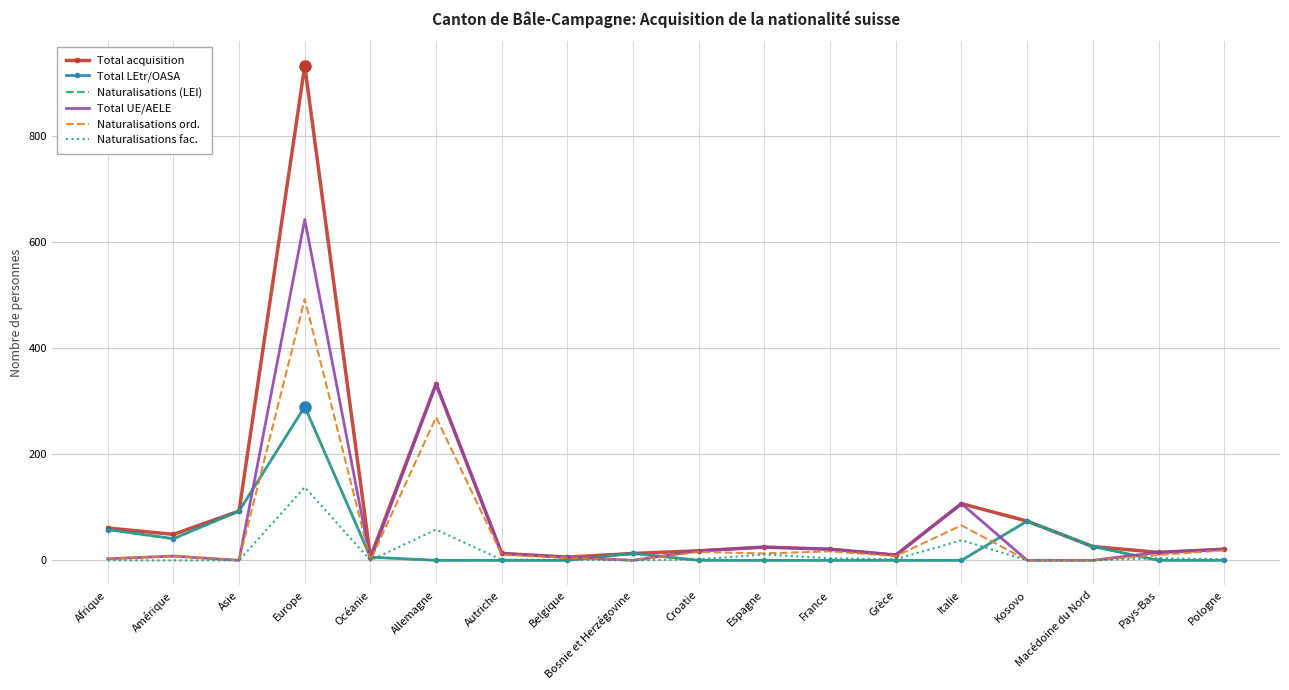

What is the total value across all series at Asie?

279